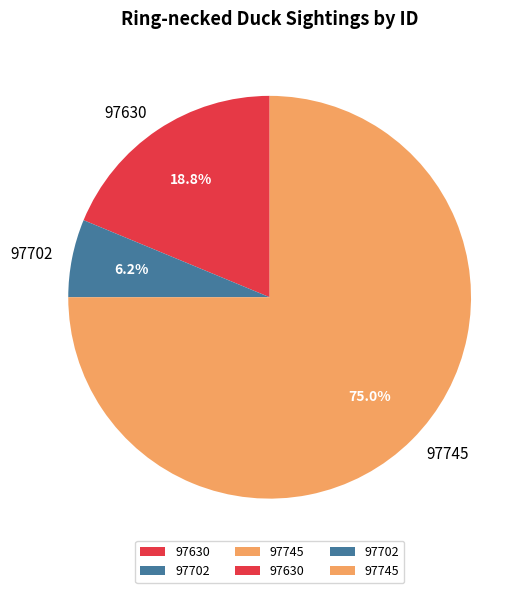

How many slices are in this pie chart?

3